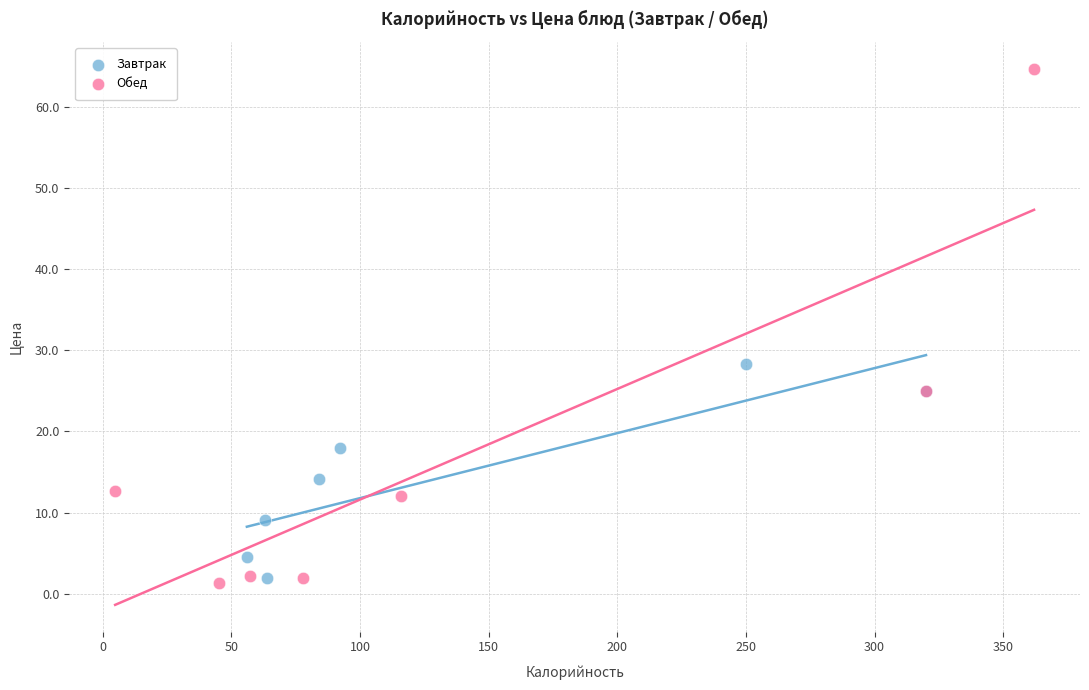

Which series has the widest spread of Y values?

Обед